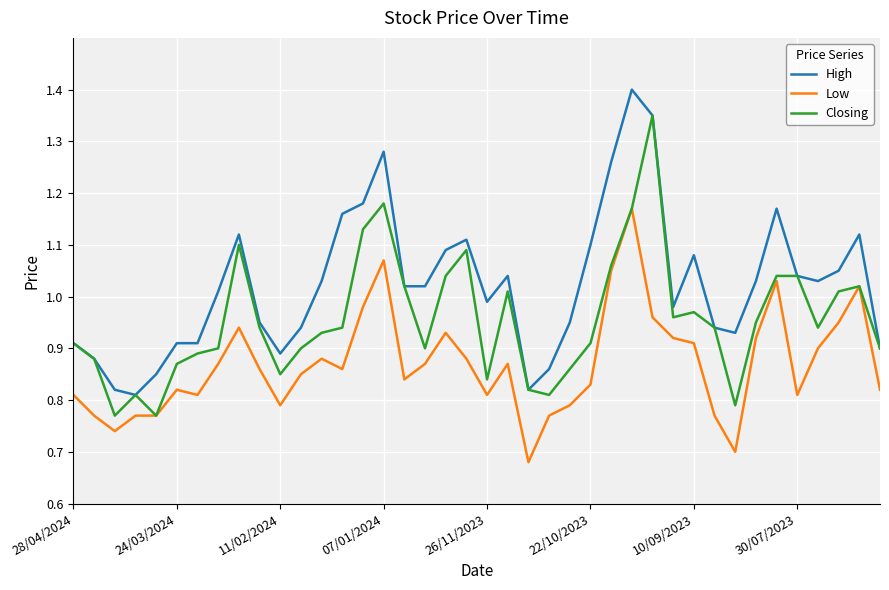

List the series in order of their overall mean, highest first.

High, Closing, Low